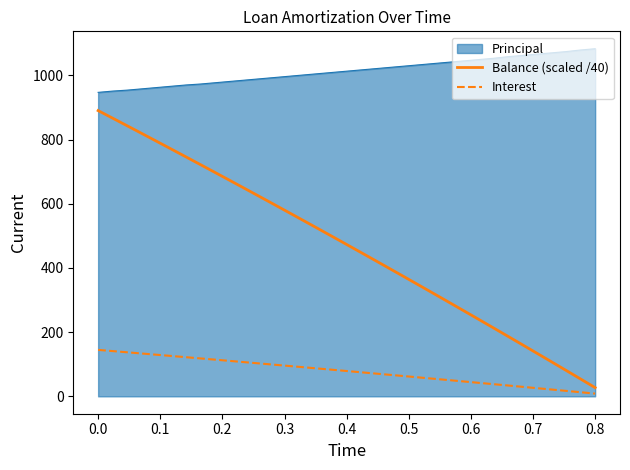

True or false: Interest and Principal intersect in this chart.

False